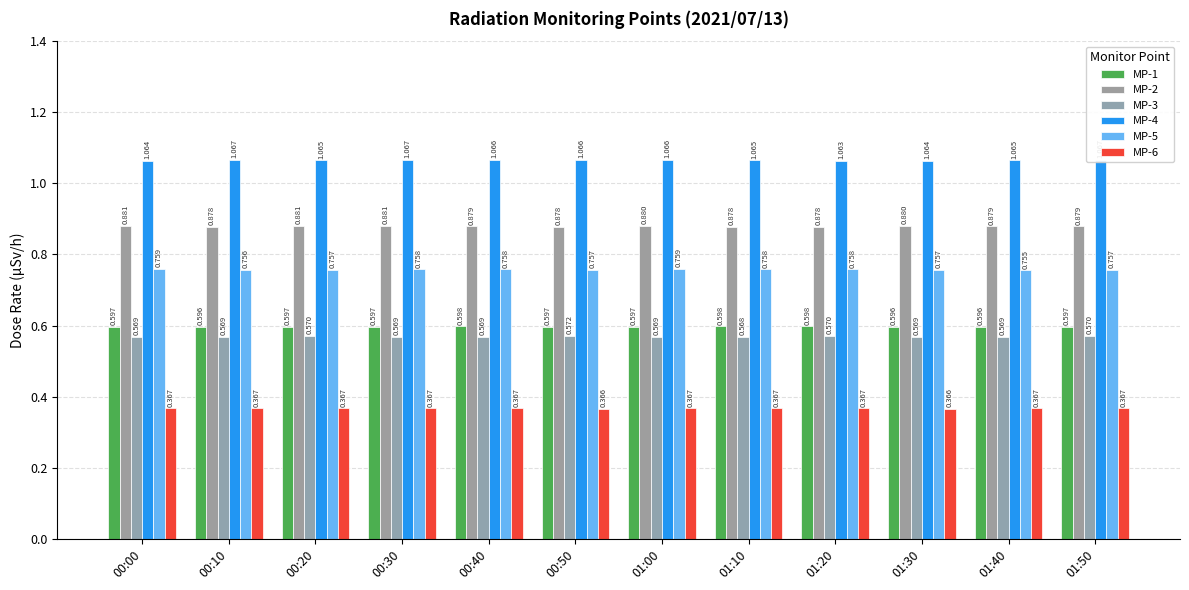

What is the minimum value shown in the chart?

0.4